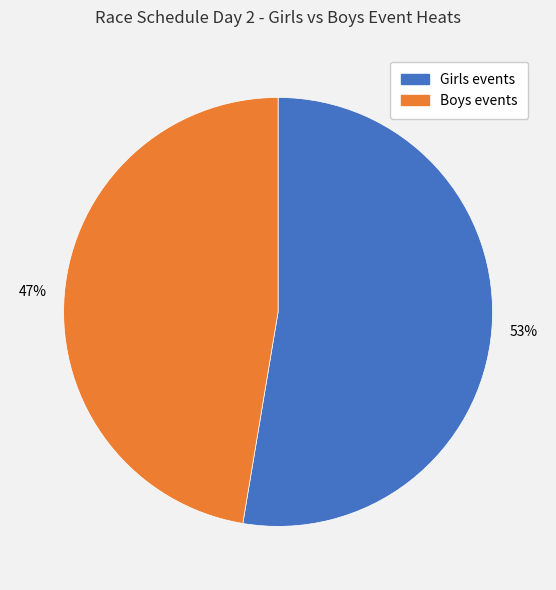

To the nearest percent, what is the average slice percentage?

50%